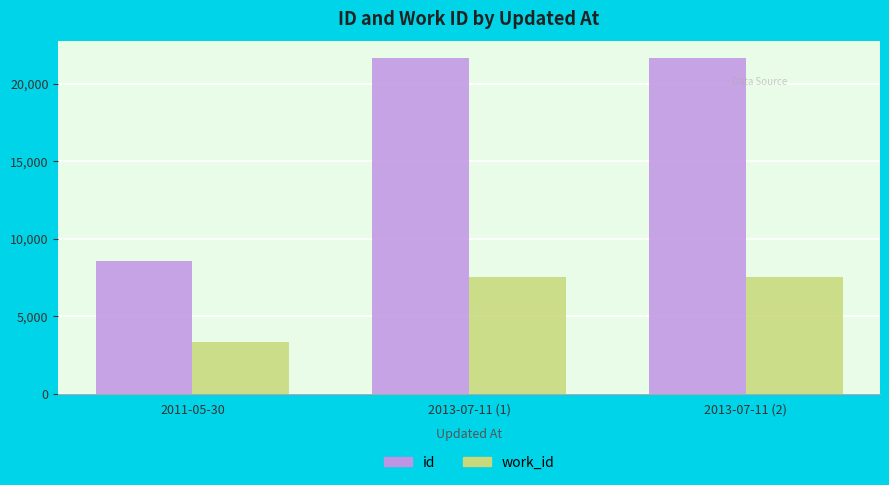

What are all the series names shown in the legend?

id, work_id